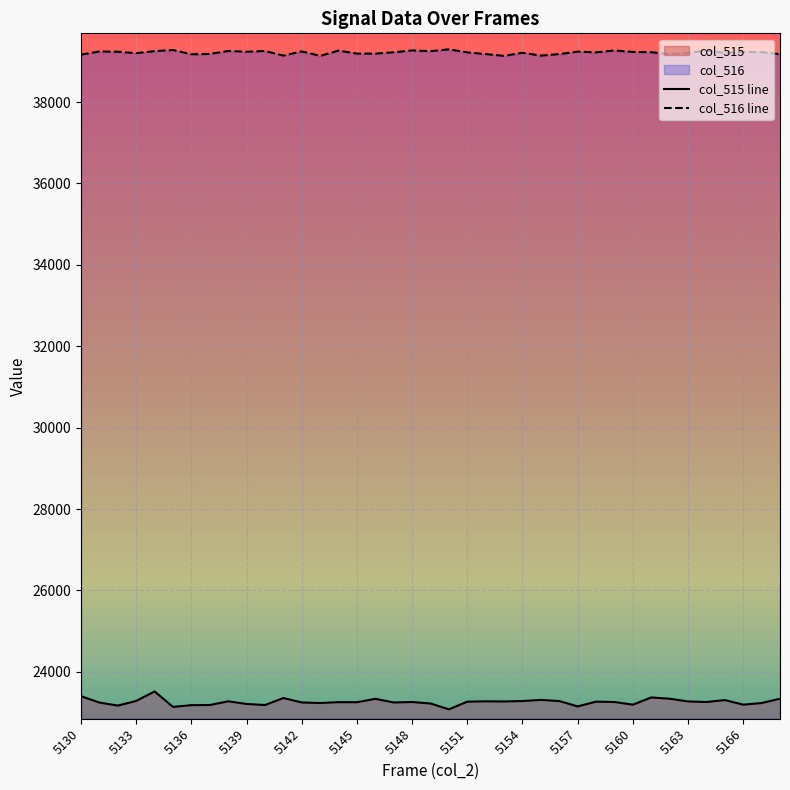

How many interior local peaks does the col_515 series have?

11